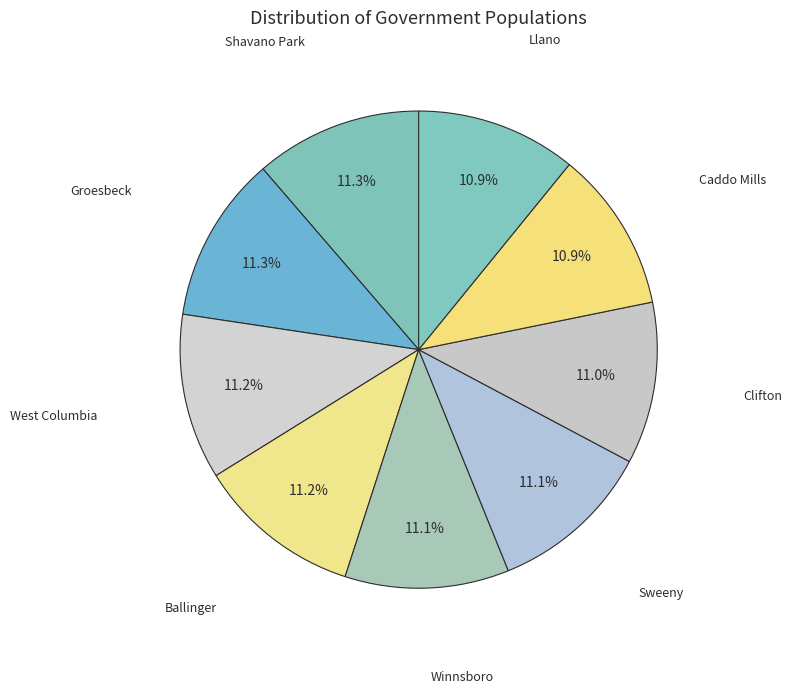

Is Clifton the majority of the pie?

No